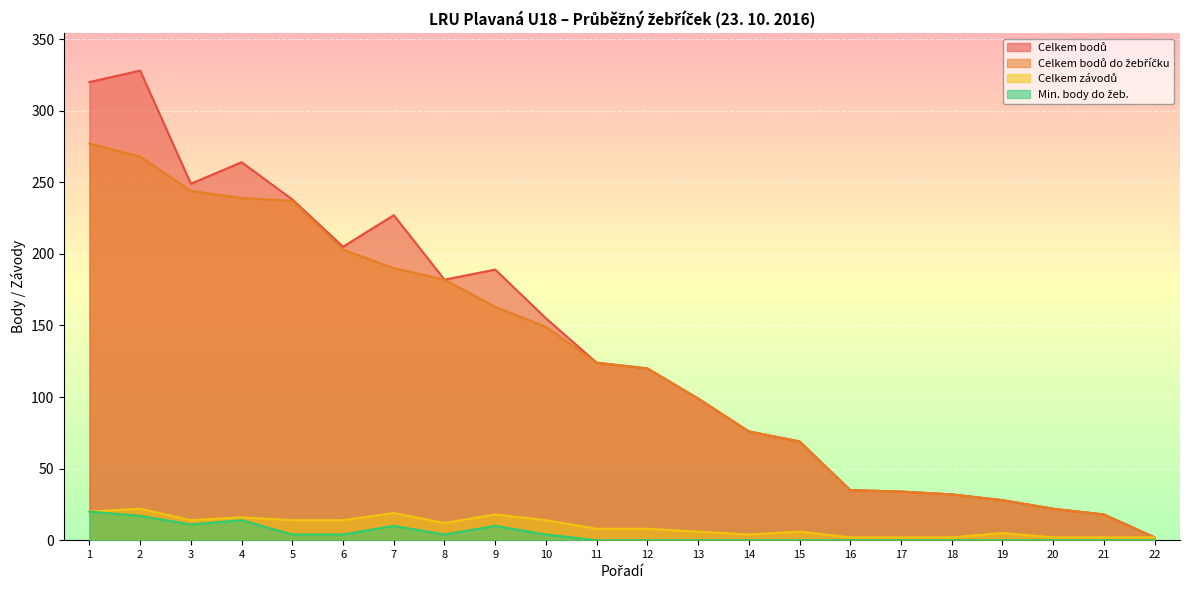

True or false: Celkem bodů and Min. body do žeb. cross at least once.

False